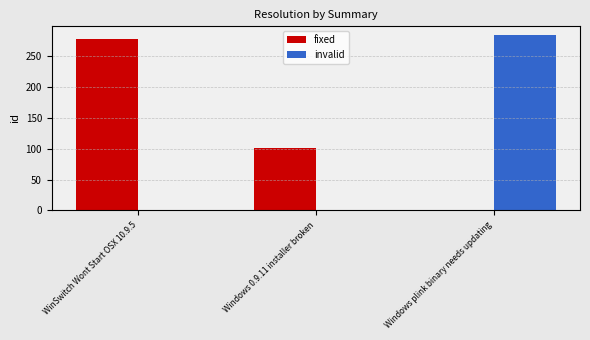

Which series has the largest total across all categories?

fixed